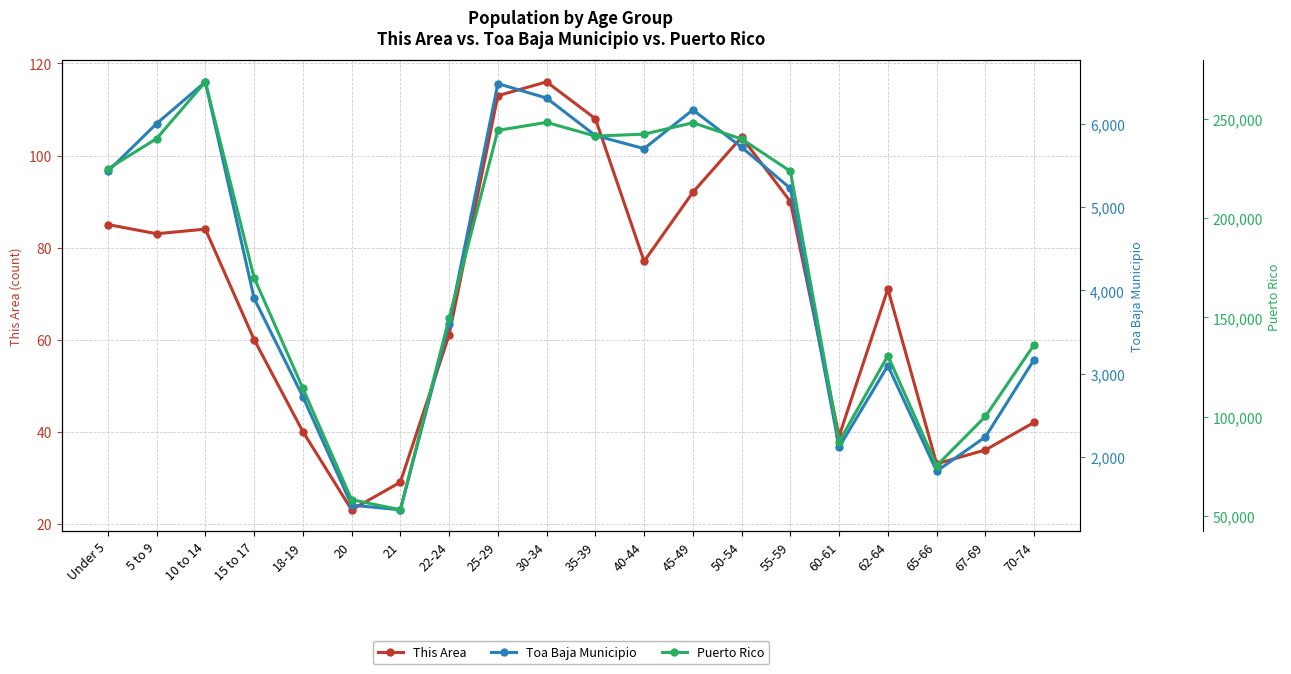

What is the difference between the second highest and minimum values in the Puerto Rico series?

195069